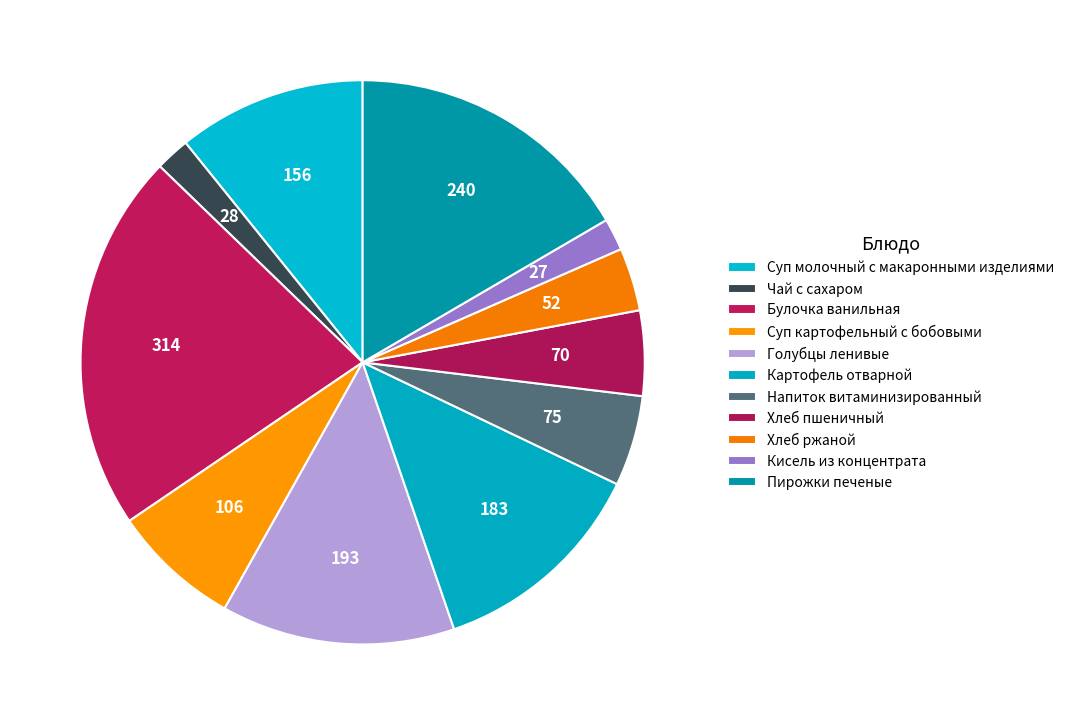

How many slices are in this pie chart?

11